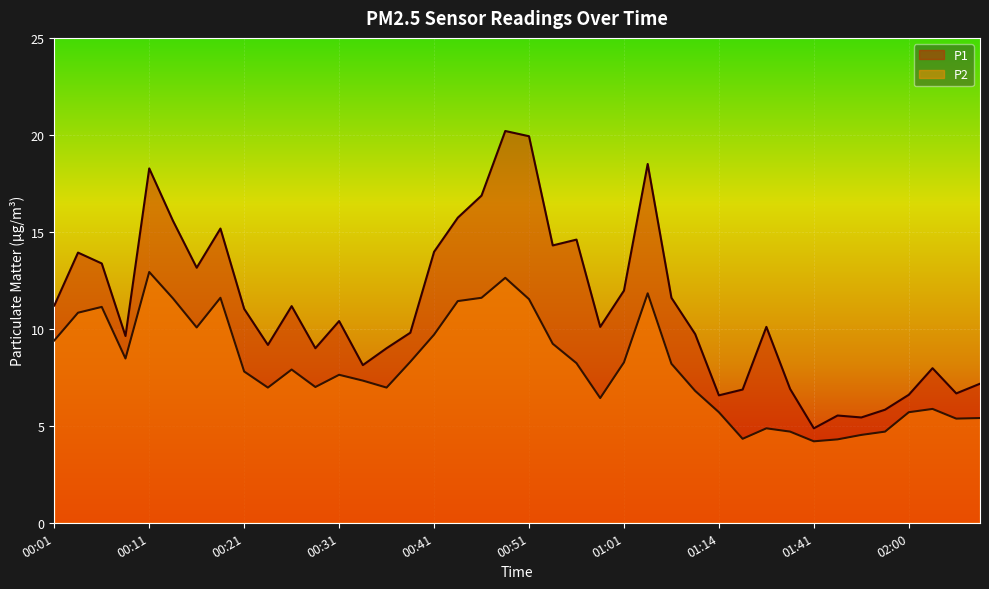

Between 00:41 and 02:02, which series saw the biggest shift?

P1